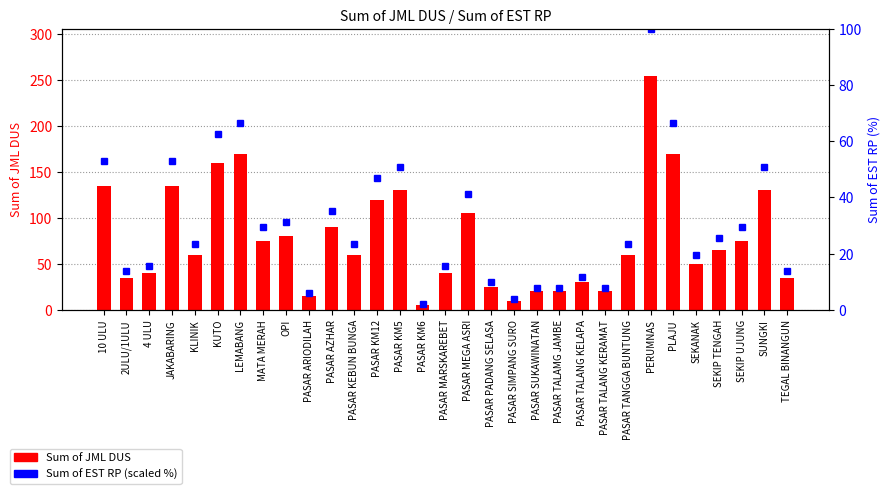

Is it true that Sum of EST RP equals 23.5 at PASAR TANGGA BUNTUNG?

True